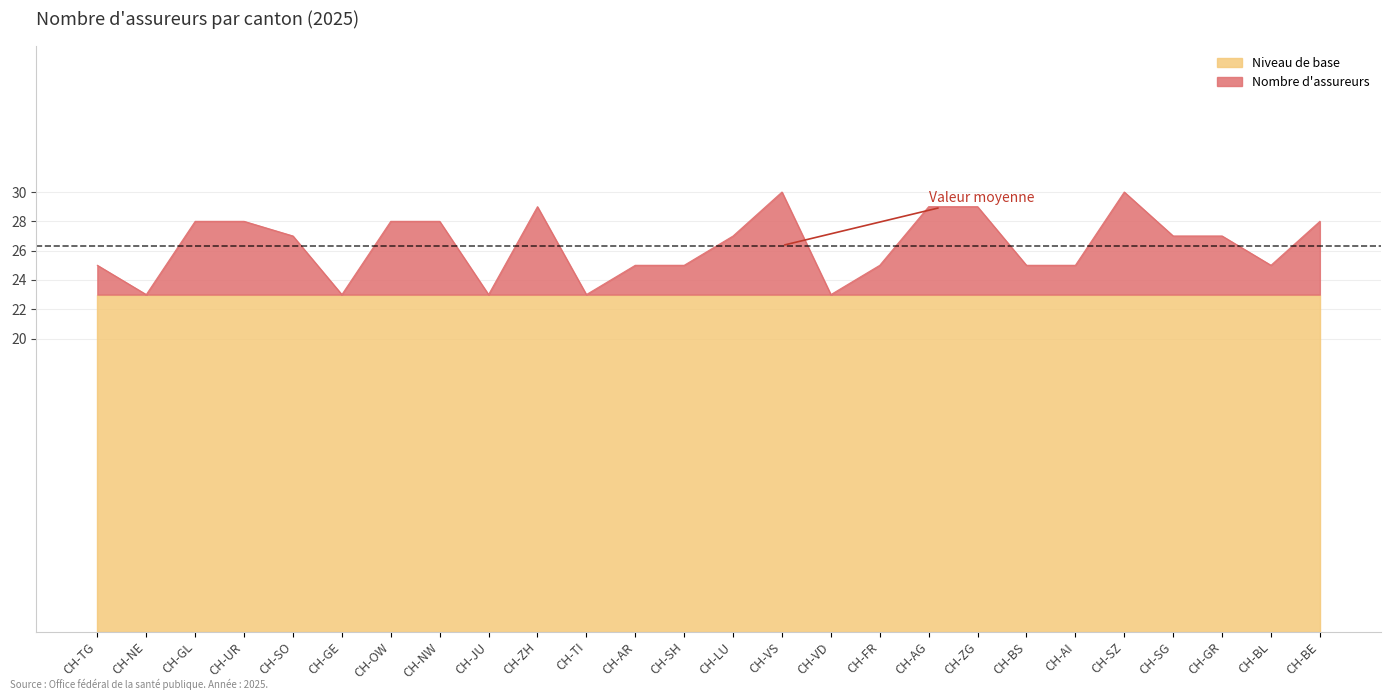

Reading right to left, extract all data points from this chart.

28	25	27	27	30	25	25	29	29	25	23	30	27	25	25	23	29	23	28	28	23	27	28	28	23	25